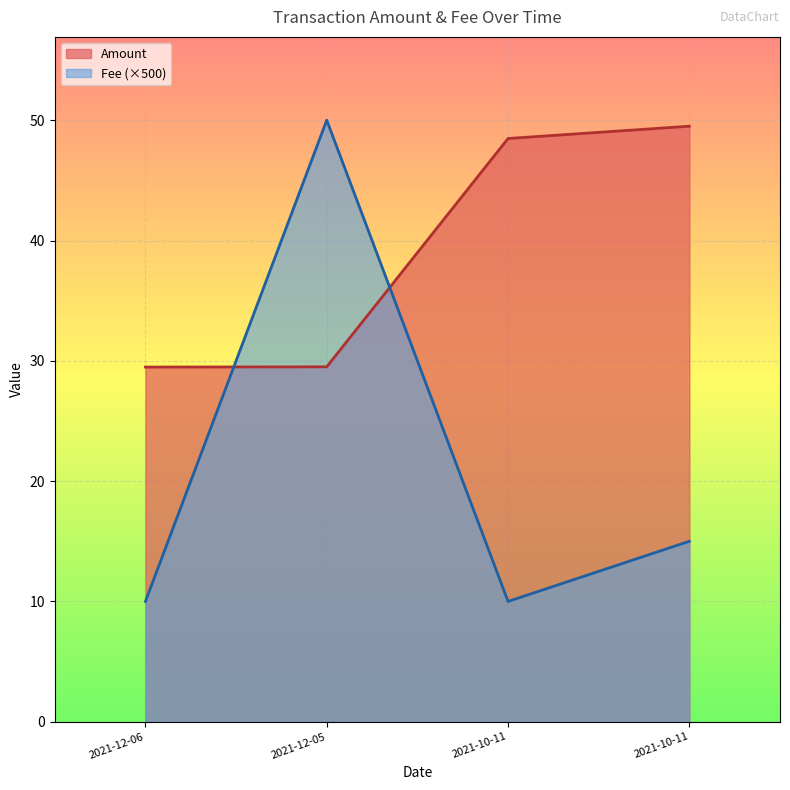

What are all the series names shown in the legend?

Amount, Fee (×500)